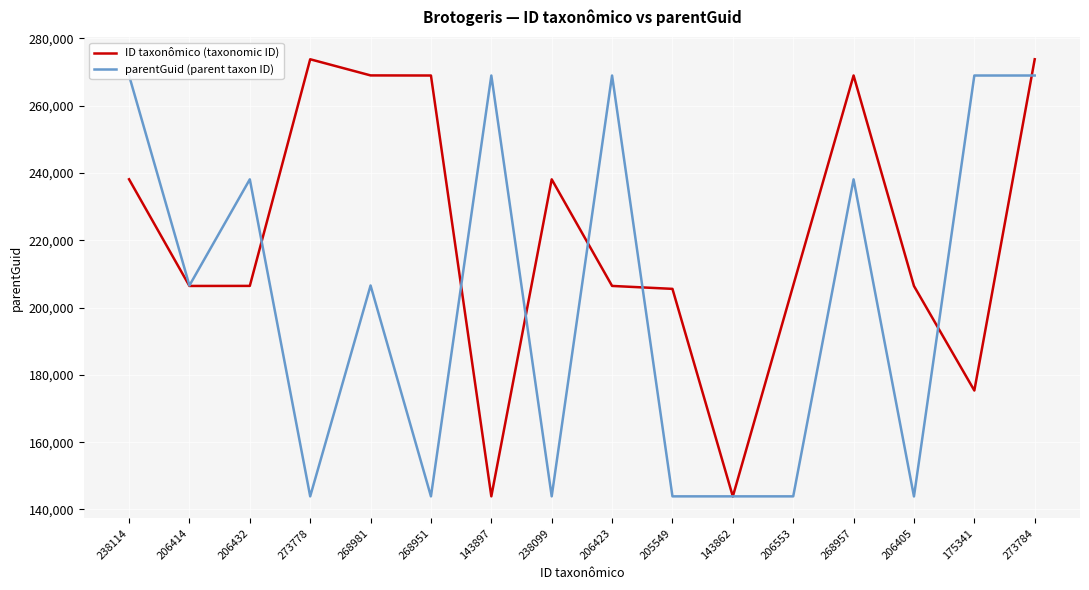

Reading left to right, what are all the values shown in this chart?

ID taxonômico (taxonomic ID): 238114=238114	206414=206414	206432=206432	273778=273778	268981=268981	268951=268951	143897=143897	238099=238099	206423=206423	205549=205549	143862=143862	206553=206553	268957=268957	206405=206405	175341=175341	273784=273784
parentGuid (parent taxon ID): 238114=268951	206414=206553	206432=238099	273778=143891	268981=206553	268951=143891	143897=268951	238099=143891	206423=268951	205549=143891	143862=143891	206553=143891	268957=238099	206405=143862	175341=268951	273784=268951